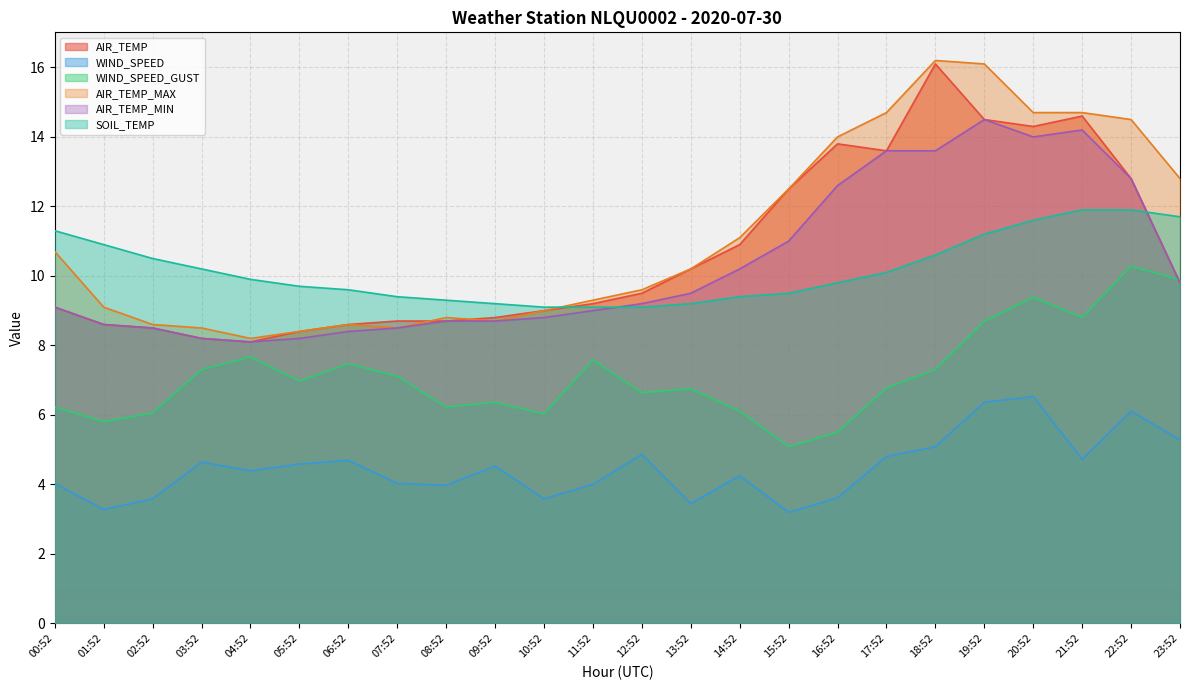

What is the difference between the maximum and minimum values in the AIR_TEMP_MIN series?

6.4